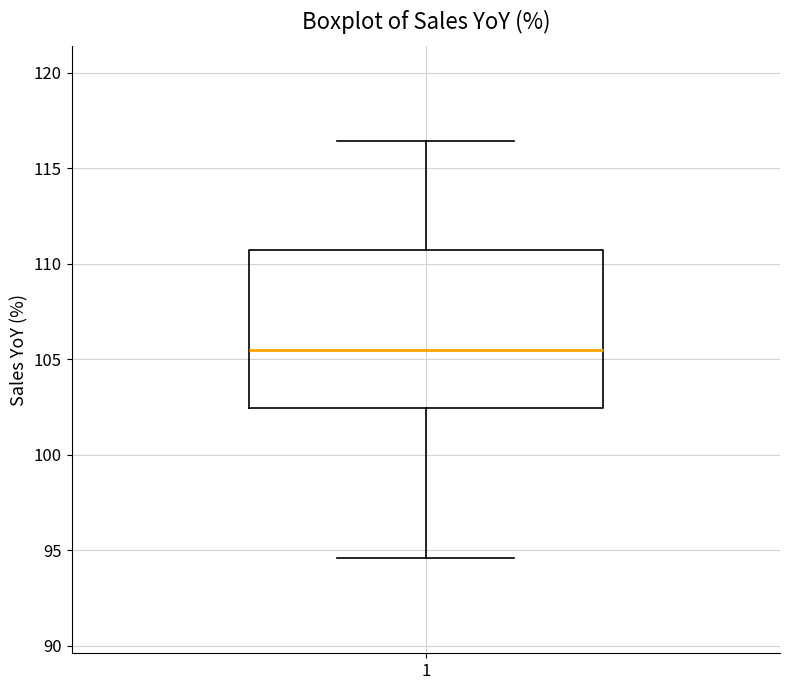

Where does the lower whisker of the box at x = 1 end on the y-axis? The values are not printed on the chart, so give them approximately, as read against the axis.

94.5